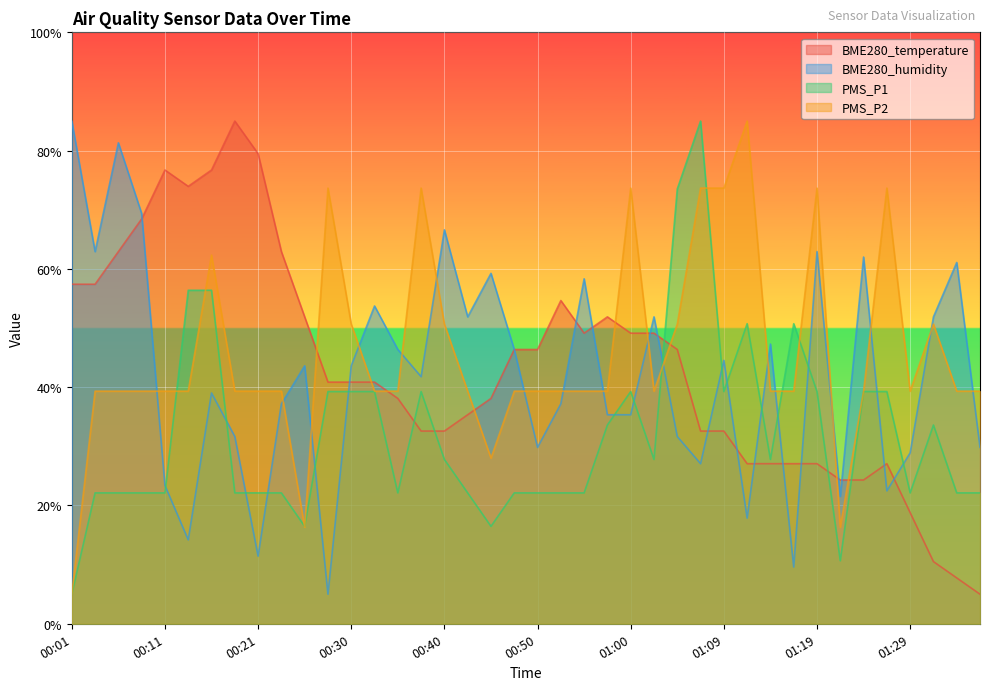

What is the difference between the highest and lowest values at 00:18?

62.9